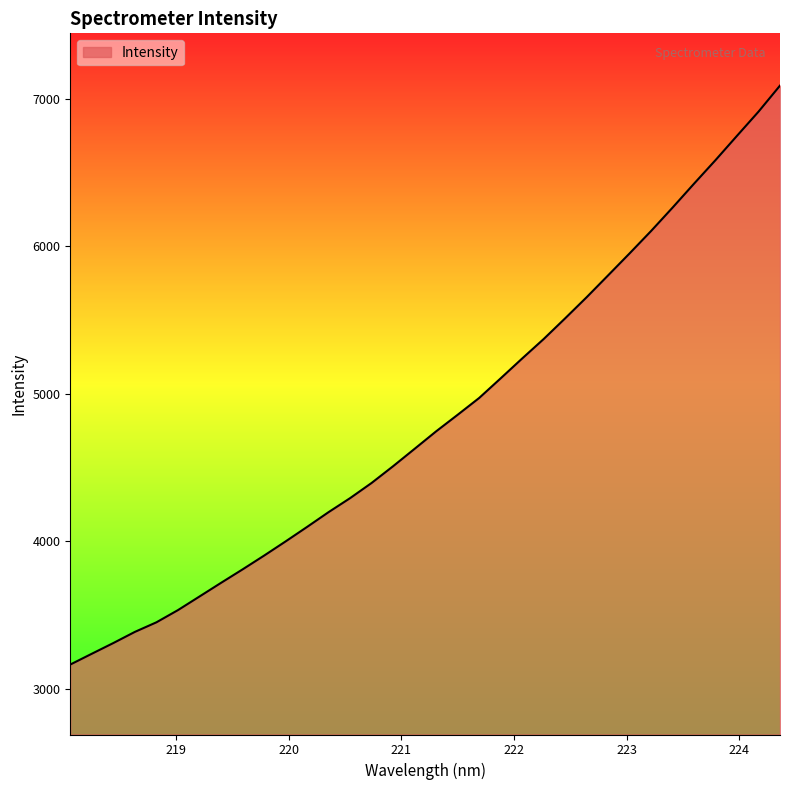

What is the difference between the maximum and minimum values?

3927.2